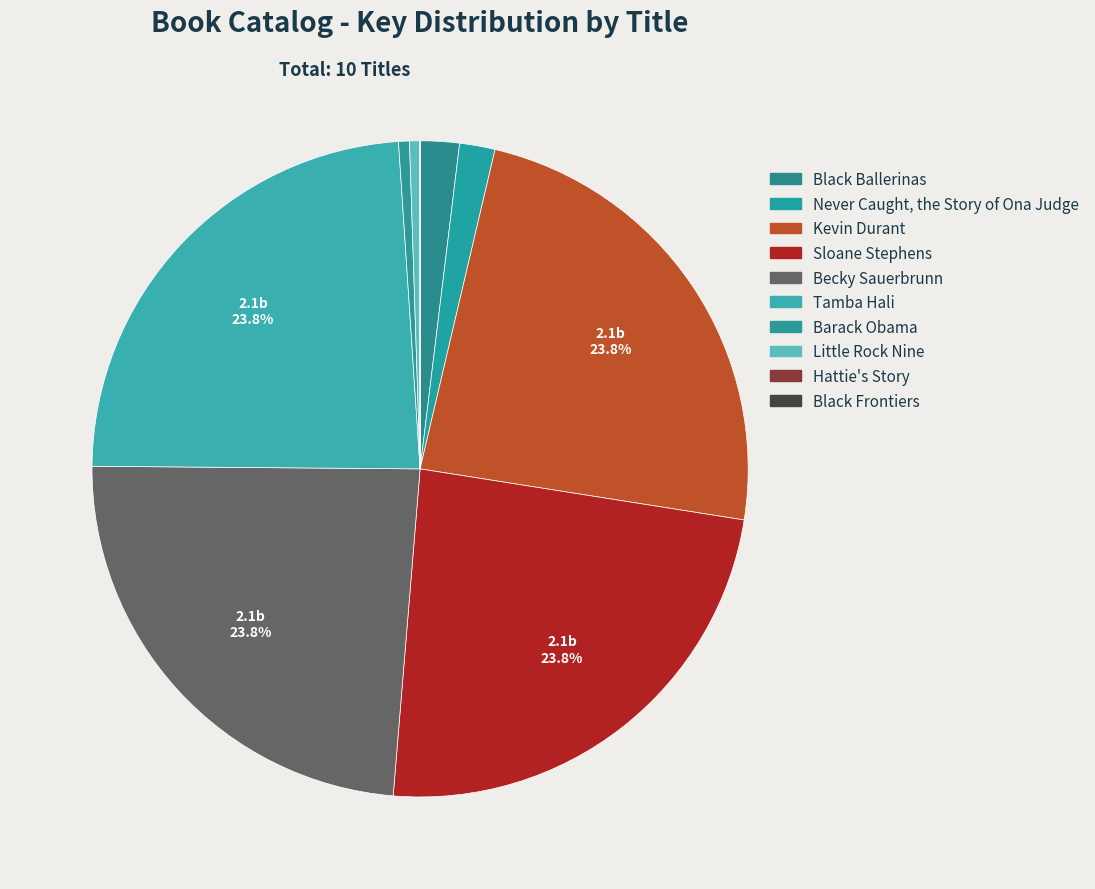

The Becky Sauerbrunn slice represents 32% of the pie. True or false?

False